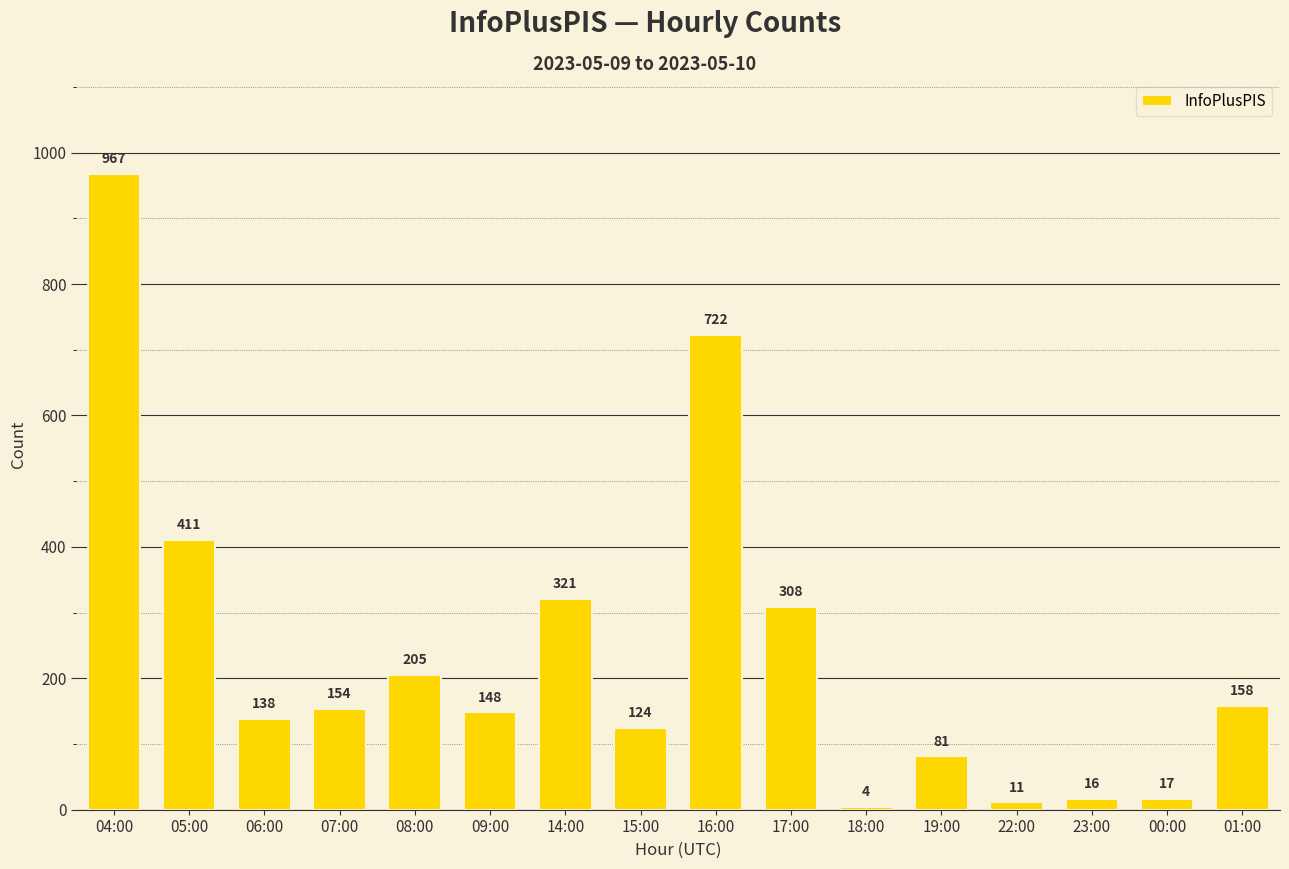

What is the label of the 2nd bar from the left?

05:00